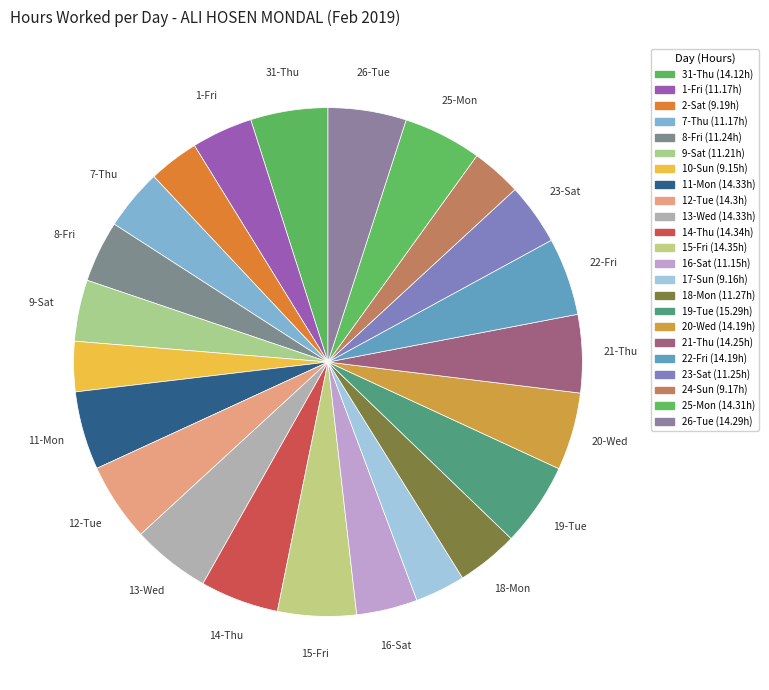

To the nearest percent, what portion does 13-Wed represent?

5%